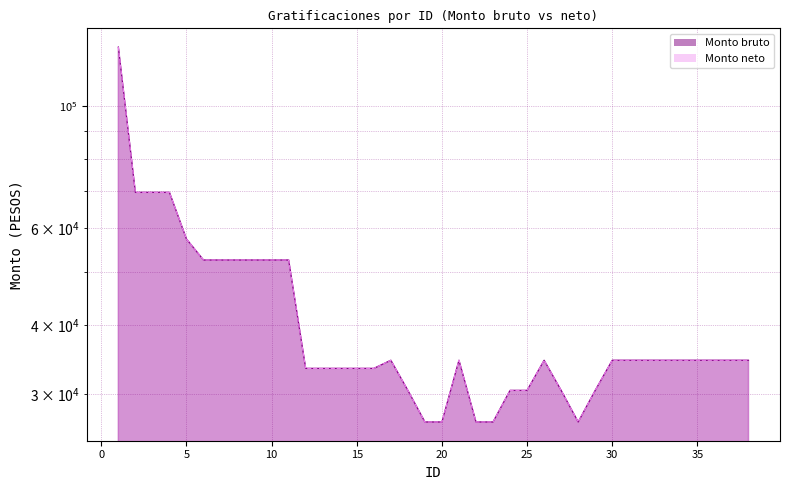

What is the maximum value shown in the chart?

127760.0